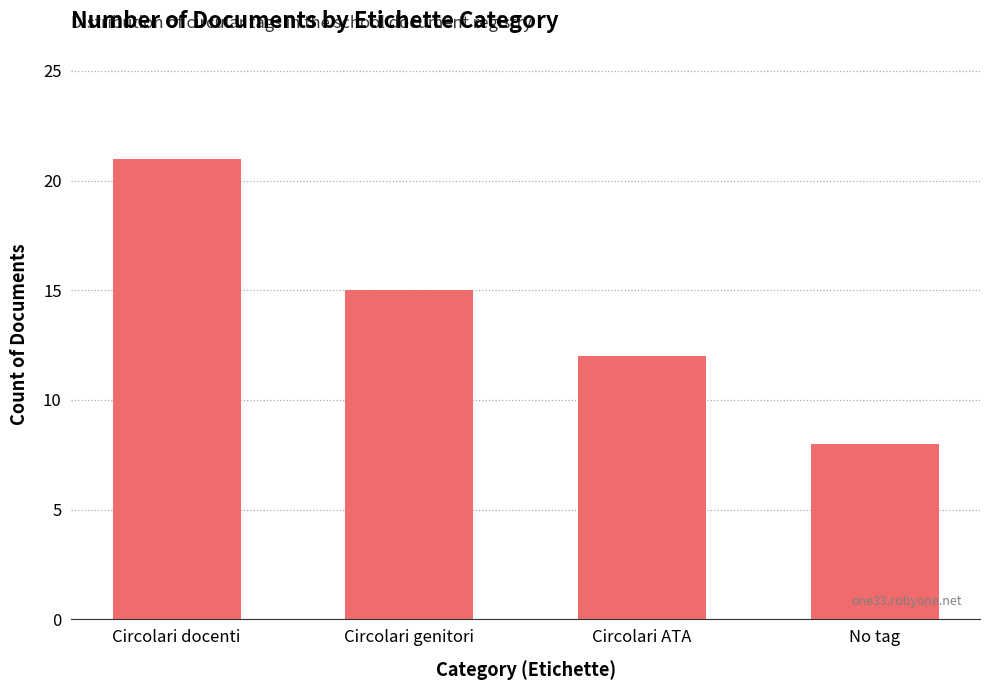

What is the value of the 2nd bar from the left?

15